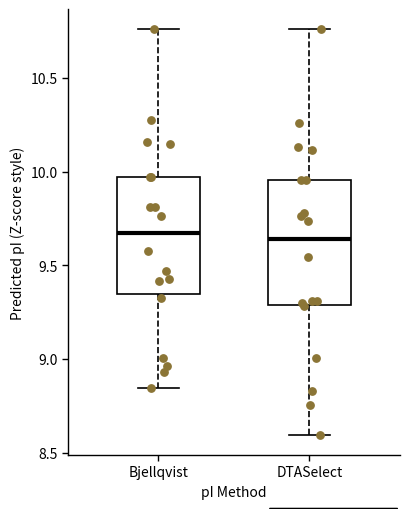

Where does the median line of the box for DTASelect sit on the y-axis? The values are not printed on the chart, so give them approximately, as read against the axis.

9.65